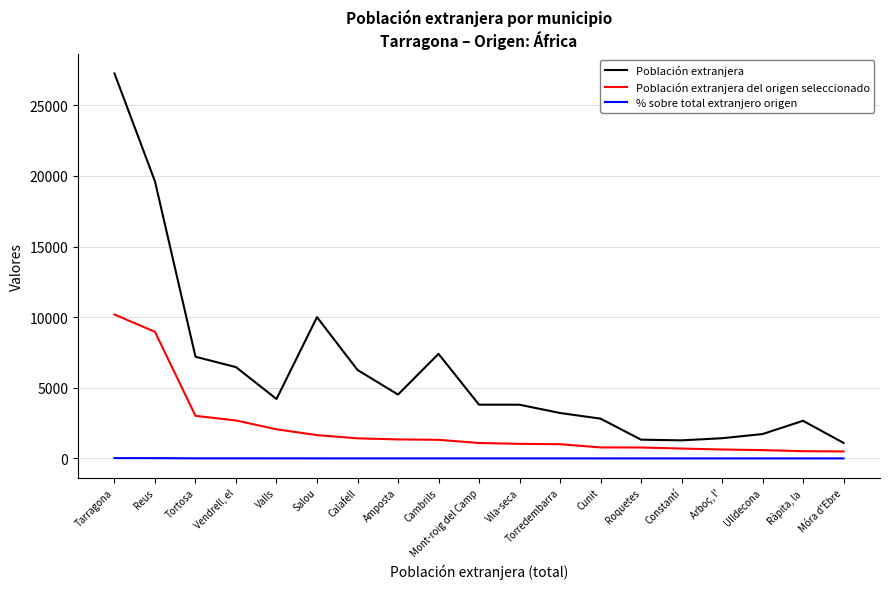

At which label does Población extranjera reach its peak?

Tarragona